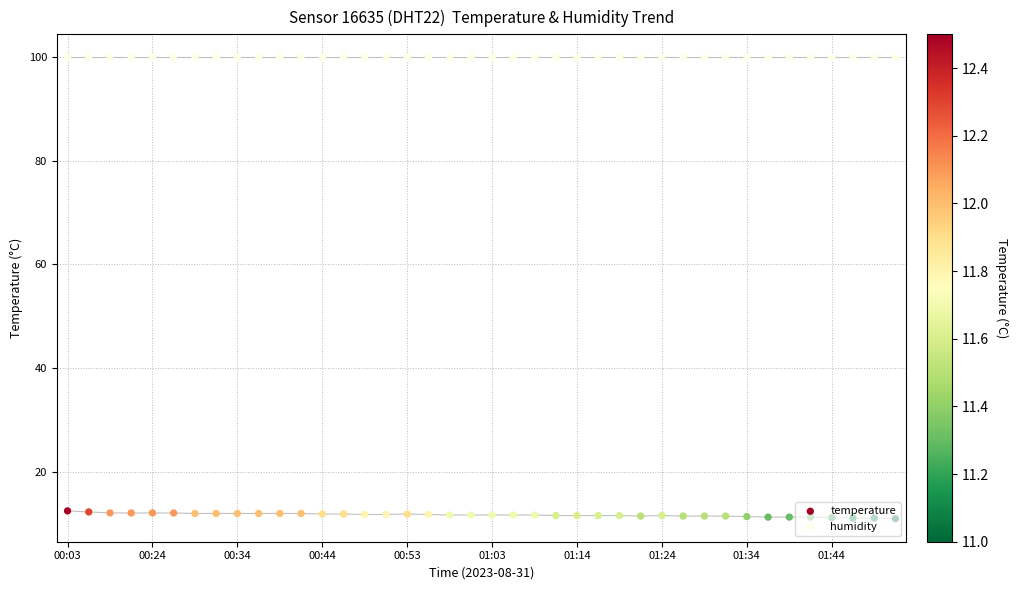

What are all the series names shown in the legend?

temperature, humidity